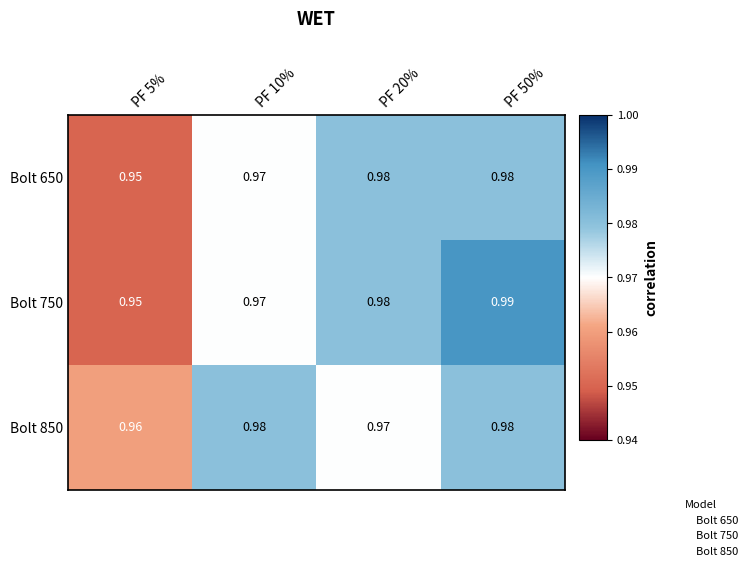

Is the value of Bolt 850 at PF 20% greater than the value of Bolt 750 at PF 50%?

No